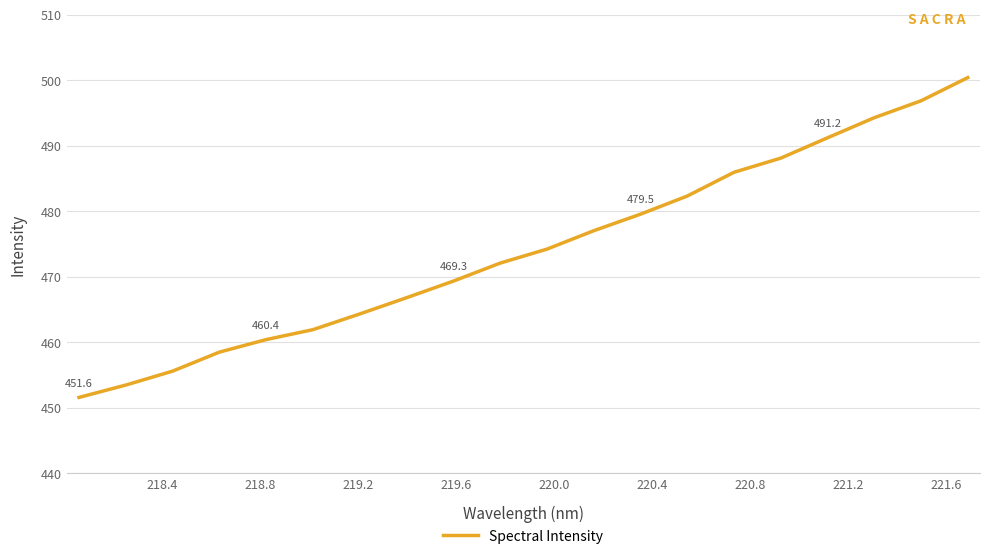

What is the greatest value displayed?

500.4